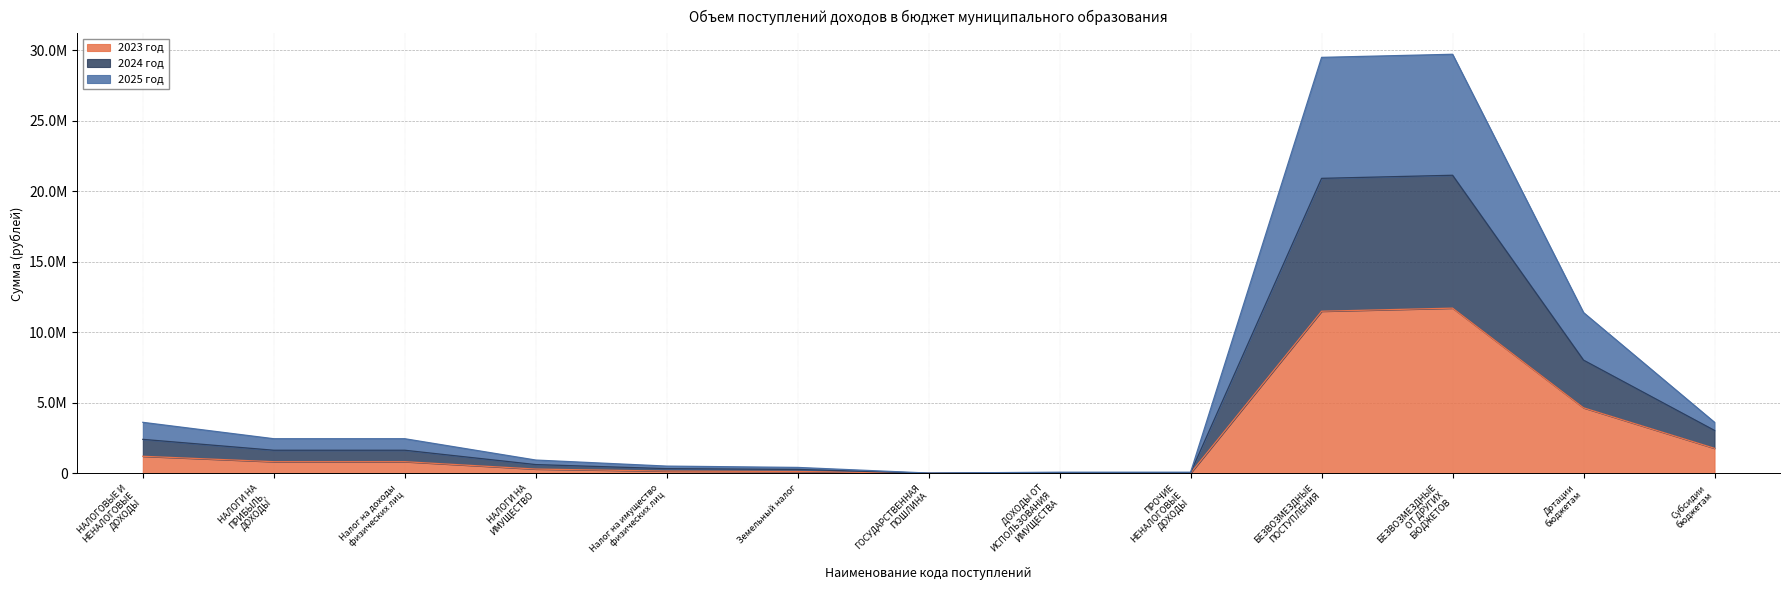

What is the minimum value for 2023 год?

10000.0